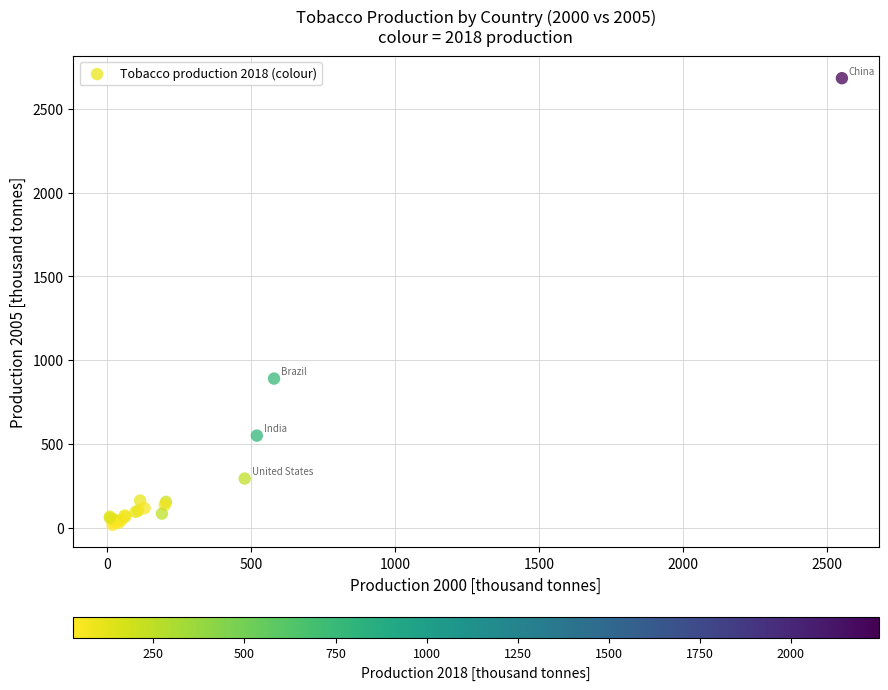

What Y value in the scatter plot is closest to 1349?

889.4